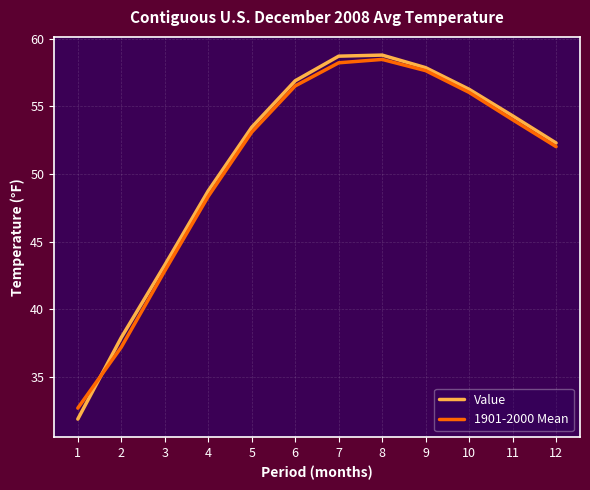

The 1901-2000 Mean series shows 32.7 at 1. True or false?

True